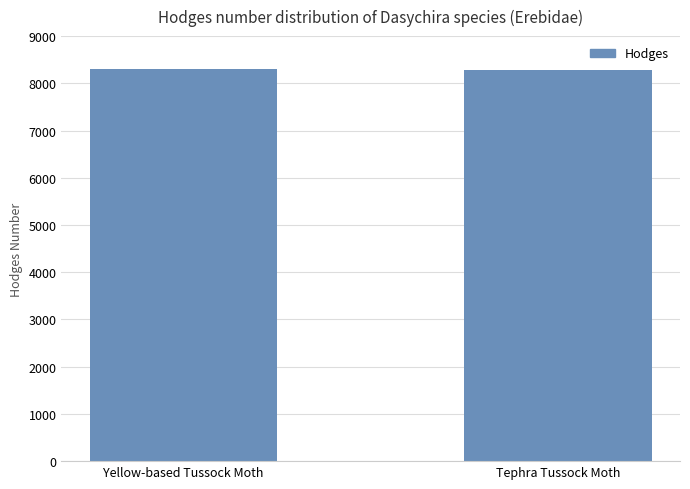

What is the maximum value shown in the chart?

8296